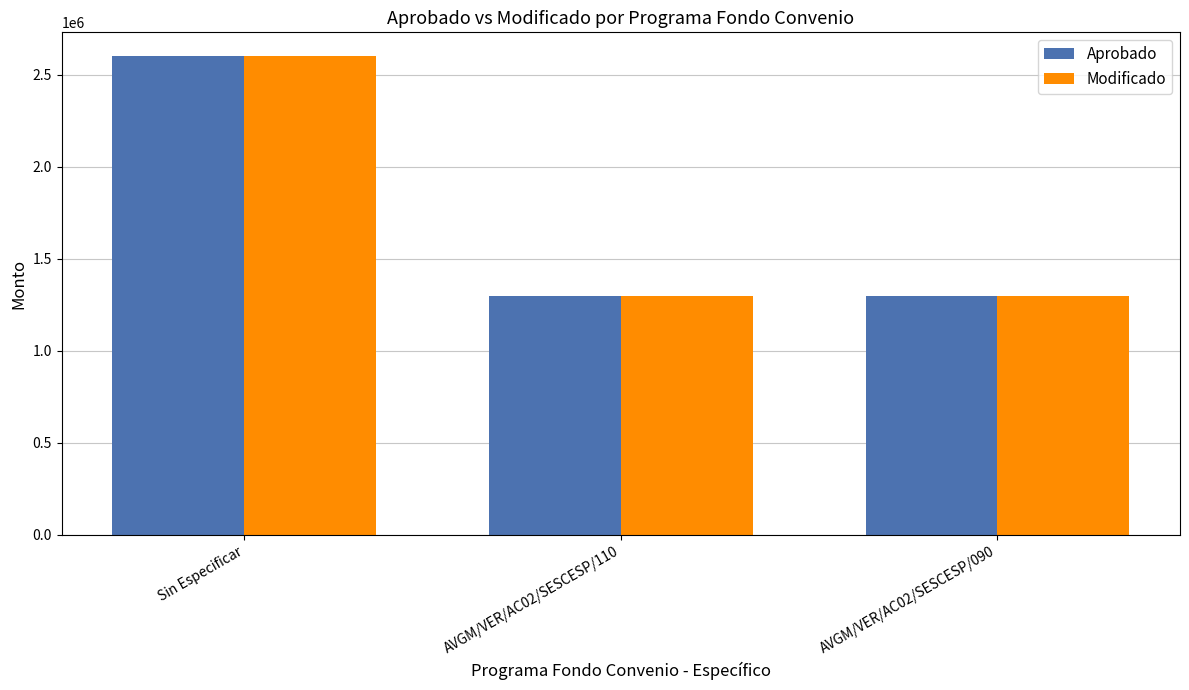

At which category is the sum across all series the highest?

Sin Especificar